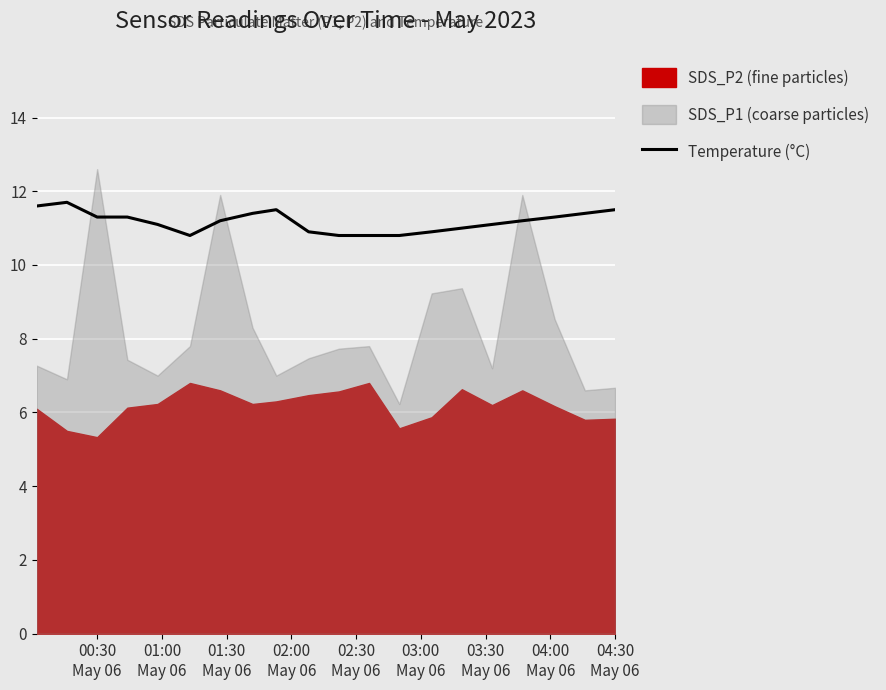

What is the lowest value of the Temperature (°C) series?

10.8